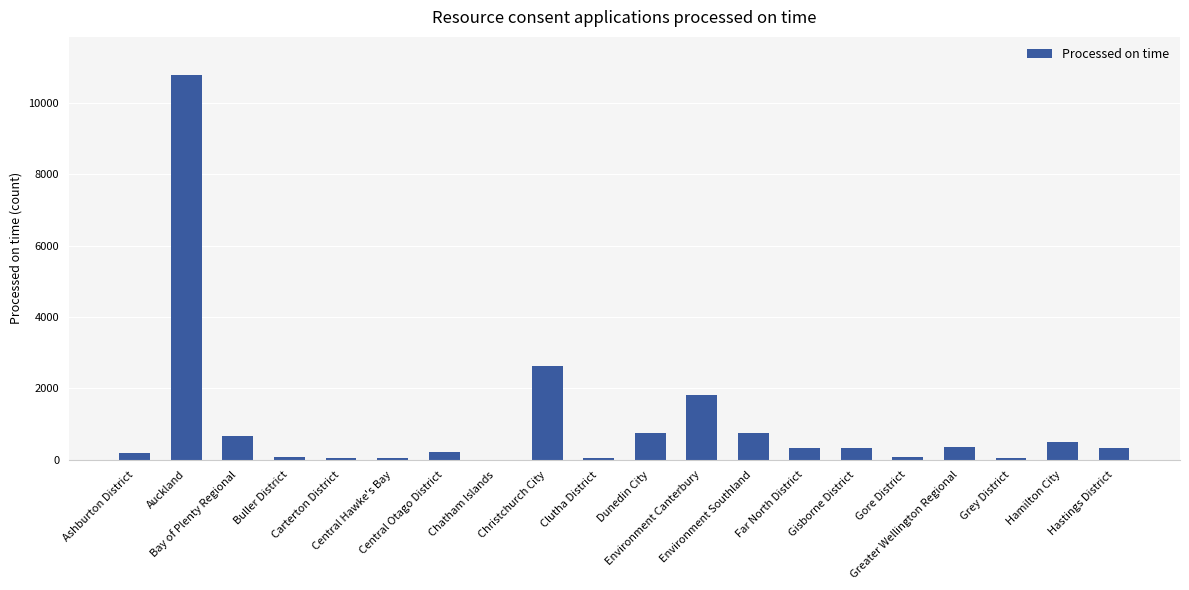

What is the ratio of the value at Gisborne District to the value at Hamilton City?

0.6